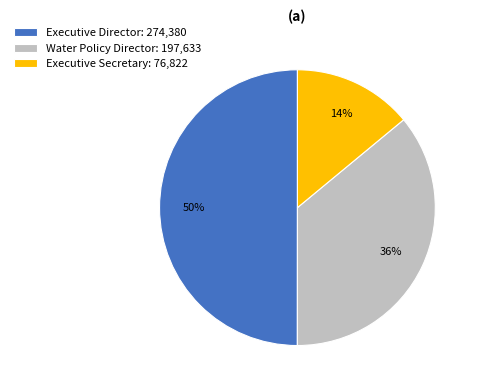

What is the ratio of the value at Executive Director: 274,380 to the value at Water Policy Director: 197,633?

1.4